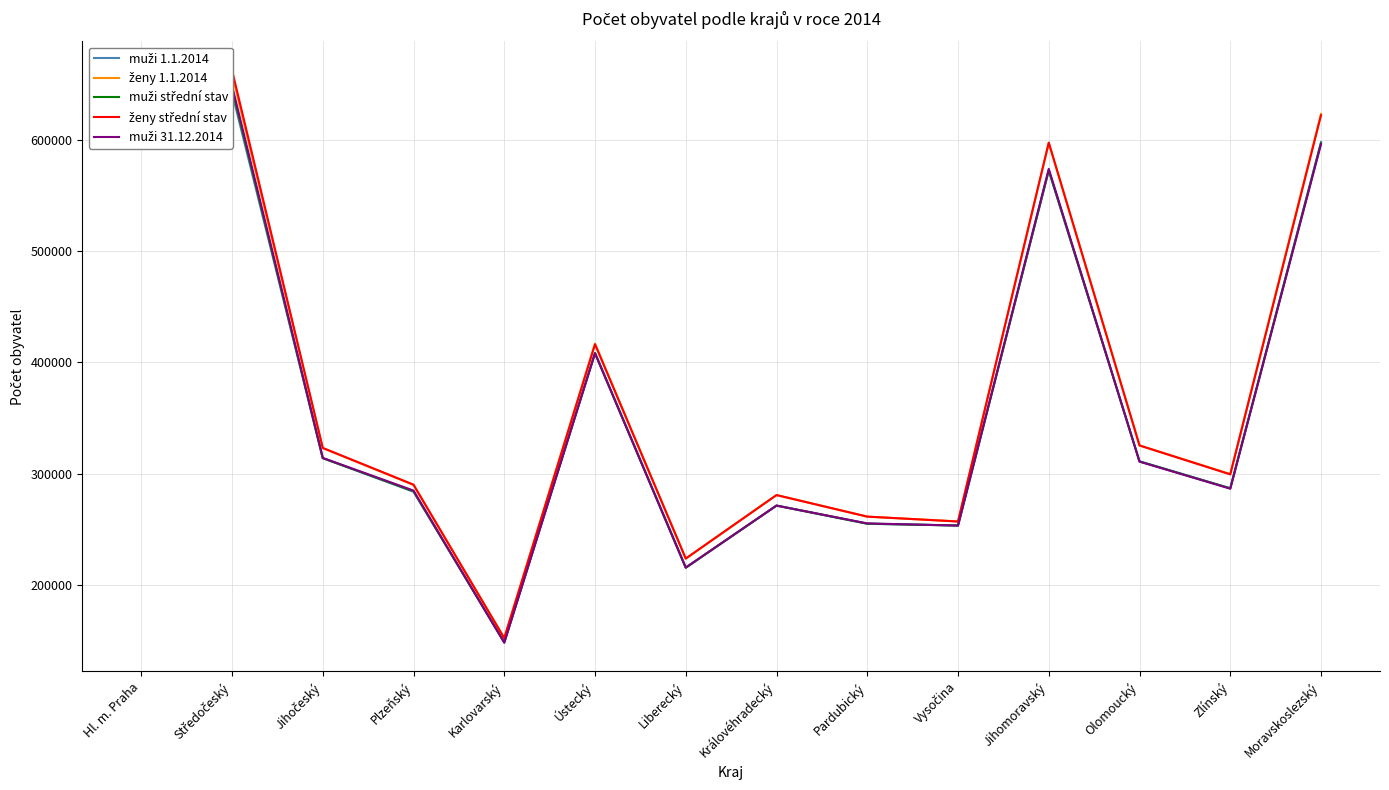

How many values in the muži 31.12.2014 series are below 310718?

7